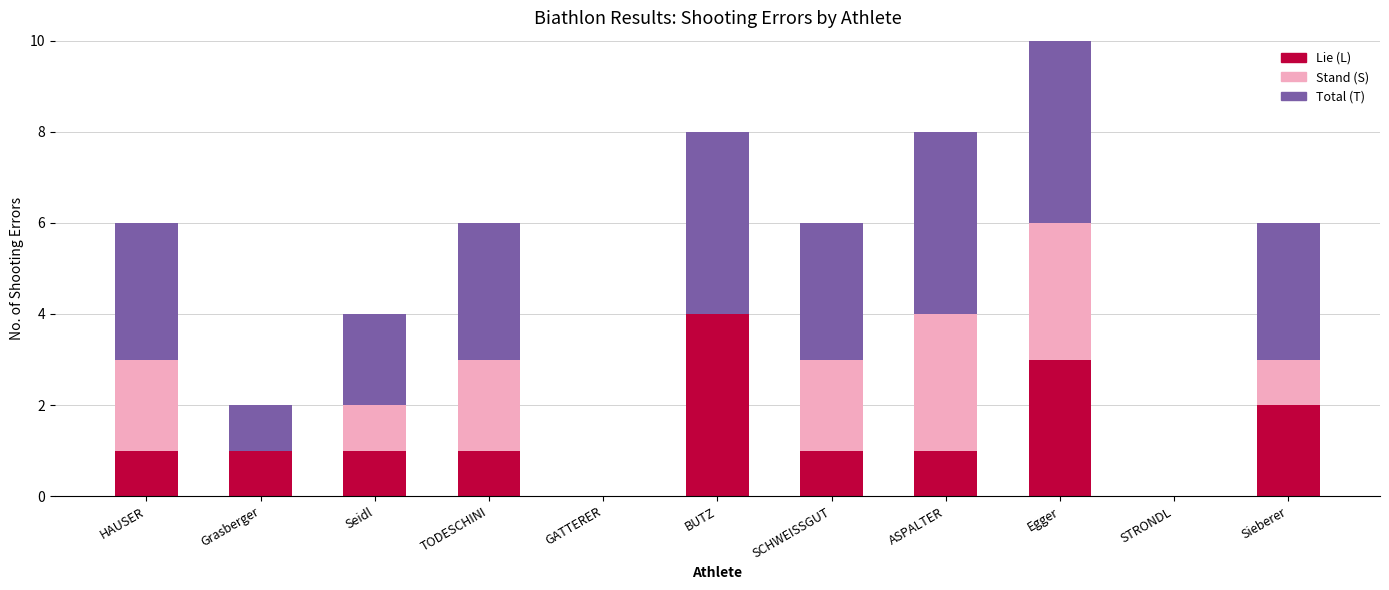

What is the sum of the Lie (L) values at SCHWEISSGUT and Seidl?

2